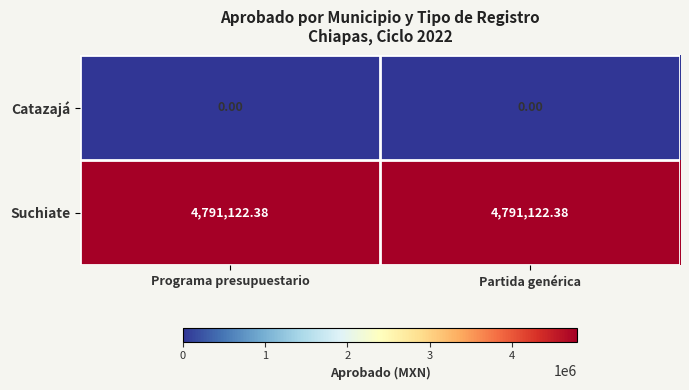

Rank the series at Programa presupuestario from highest to lowest value.

Suchiate, Catazajá